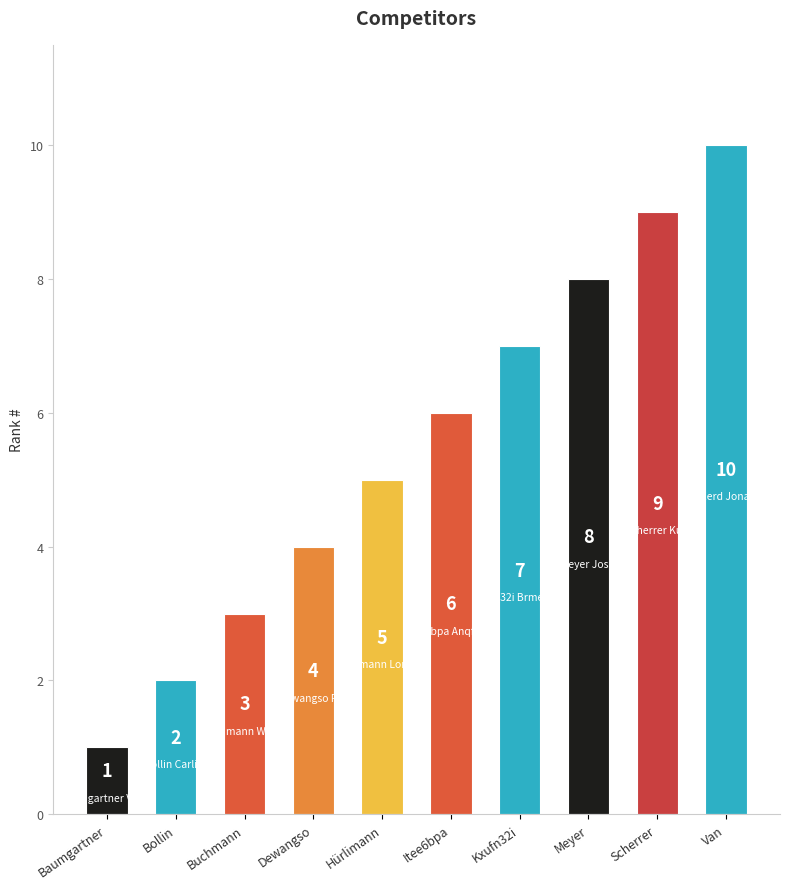

What is the minimum value shown in the chart?

1